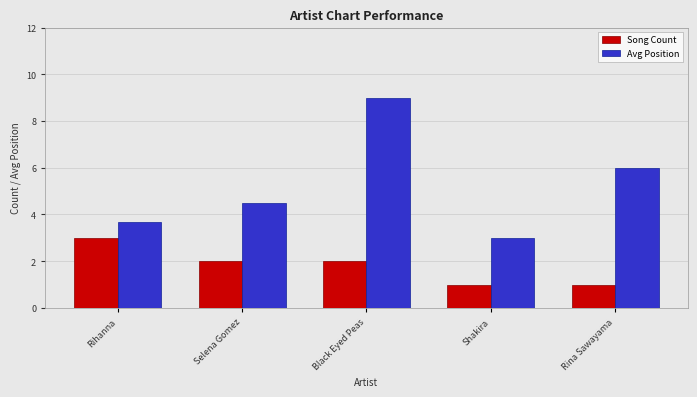

The value of Avg Position at Black Eyed Peas is 13.7. True or false?

False